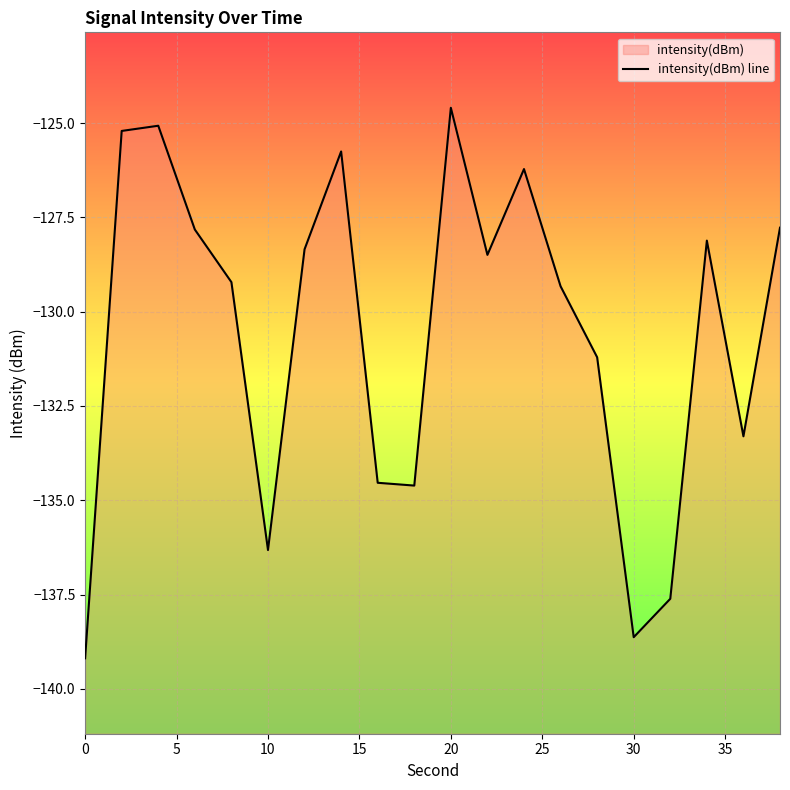

What is the smallest value displayed?

-139.2